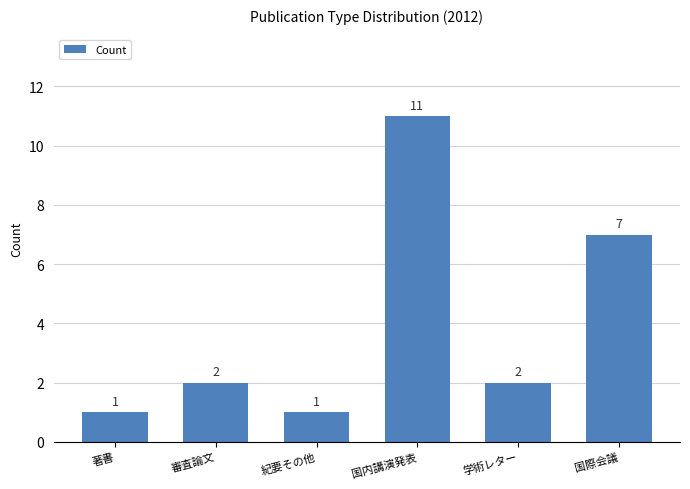

How many values are between 1 and 7?

5